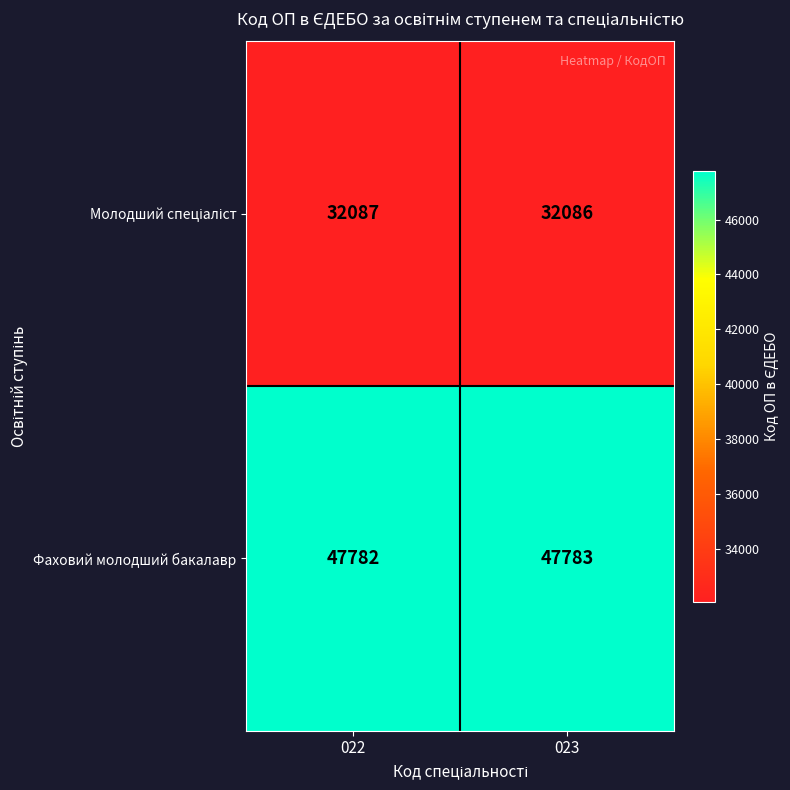

At which label is Фаховий молодший бакалавр closest to 47782?

022